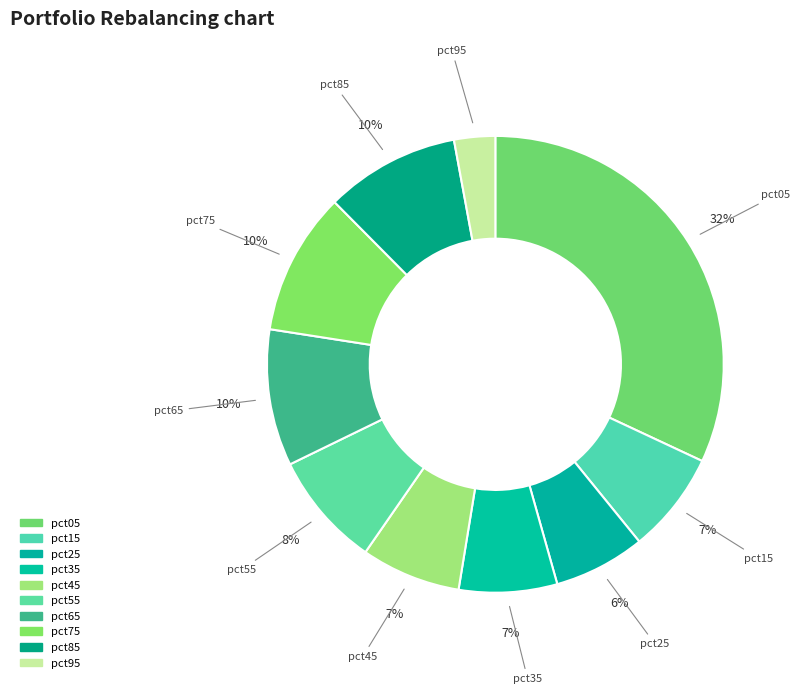

Which slice is the smallest?

pct95